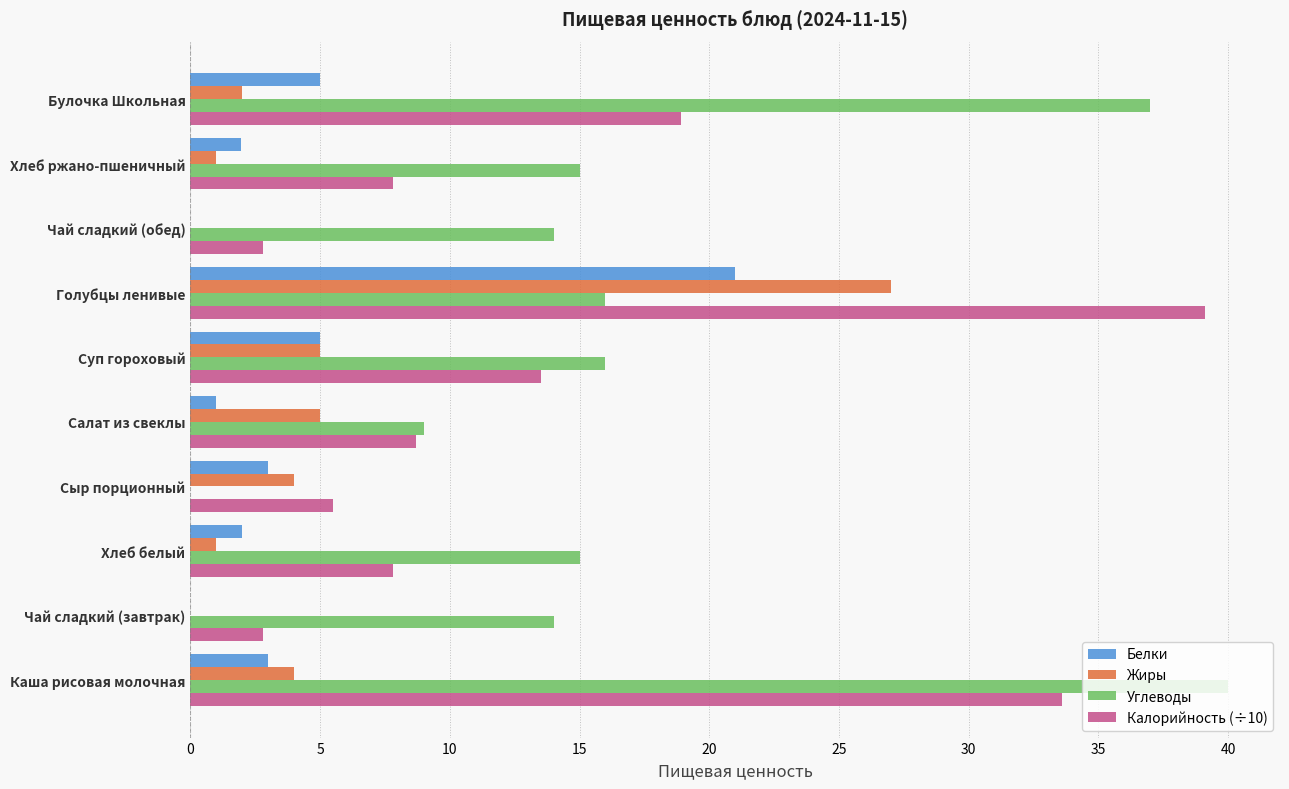

The value of Углеводы at Салат из свеклы is 15.3. True or false?

False